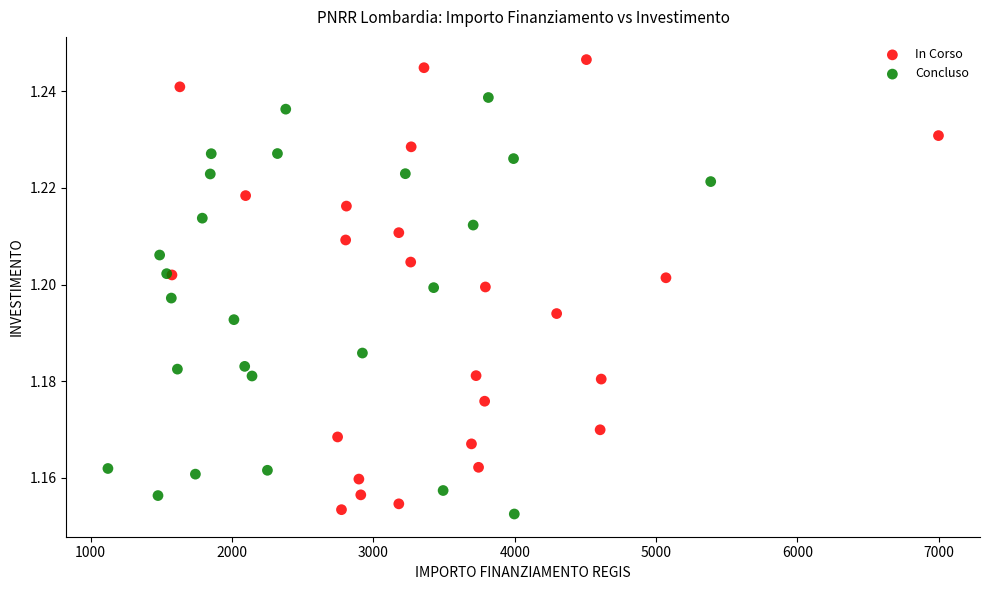

Which series has the widest spread of Y values?

In Corso